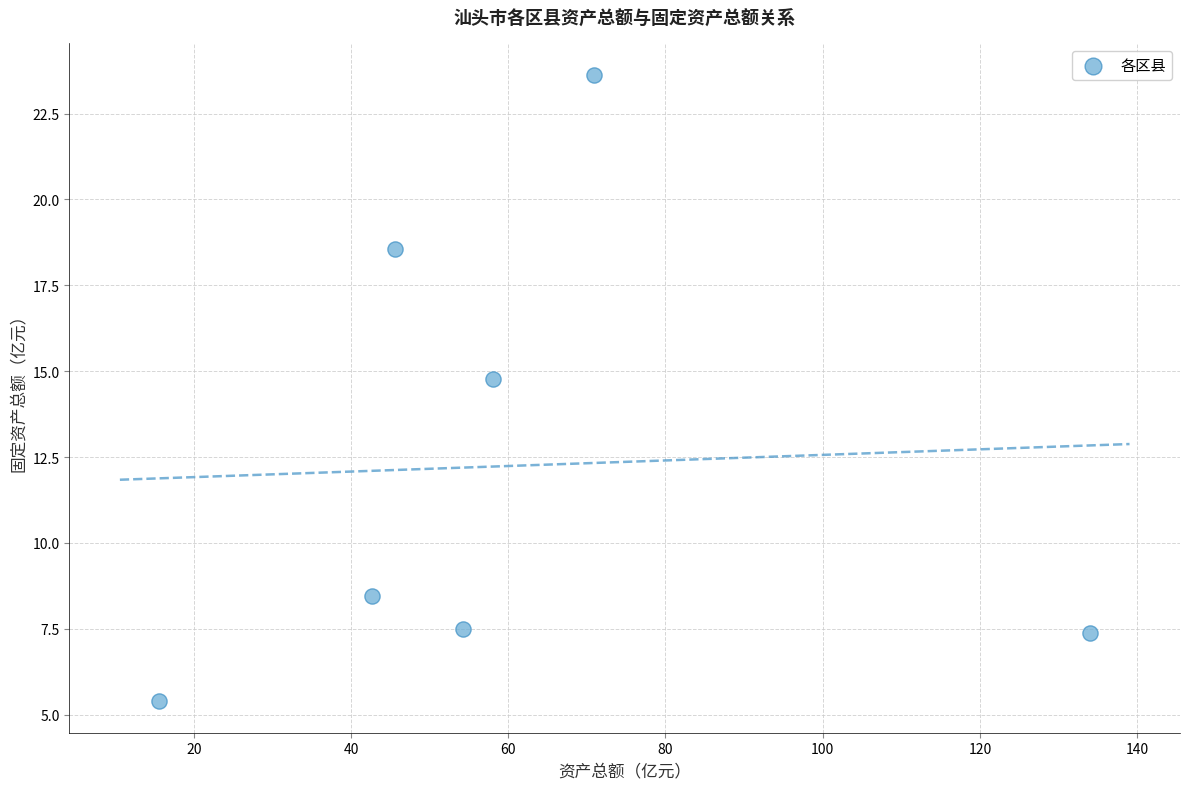

What Y value in the scatter plot is closest to 14?

14.8